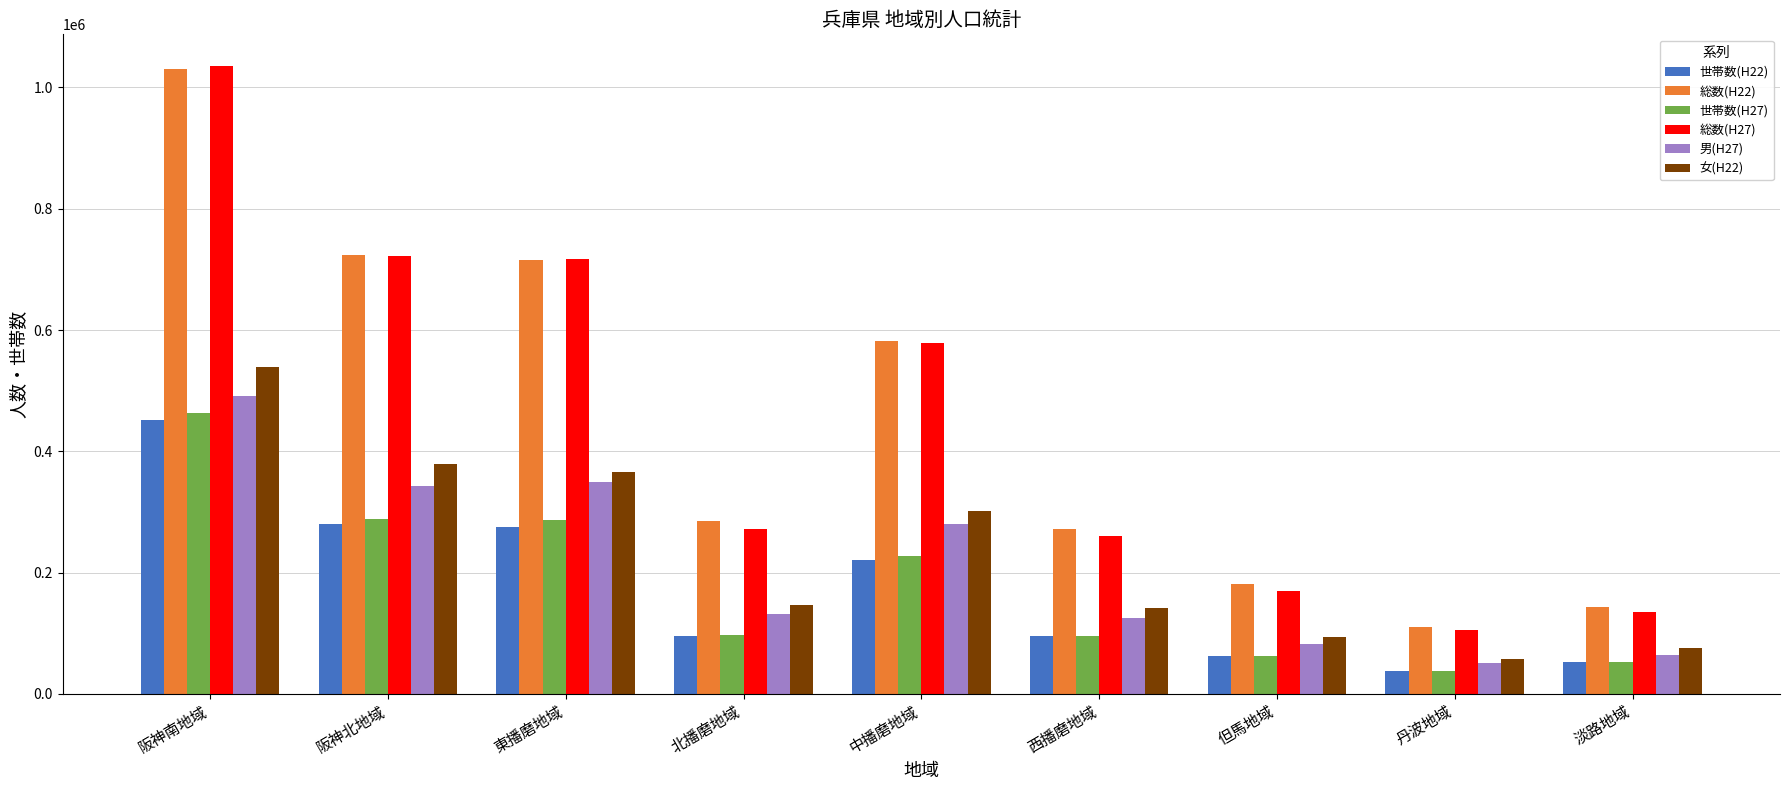

What is the total value across all series at 北播磨地域?

1029617